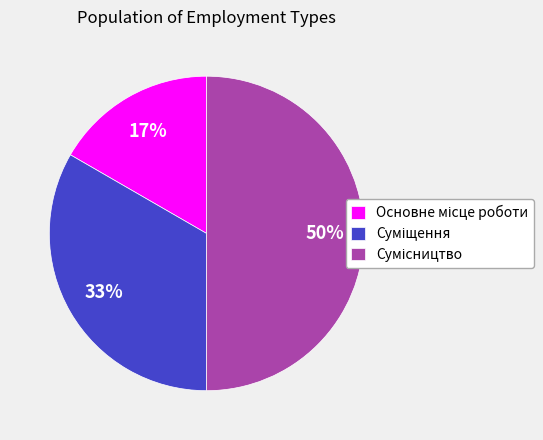

How many segments does this pie chart have?

3